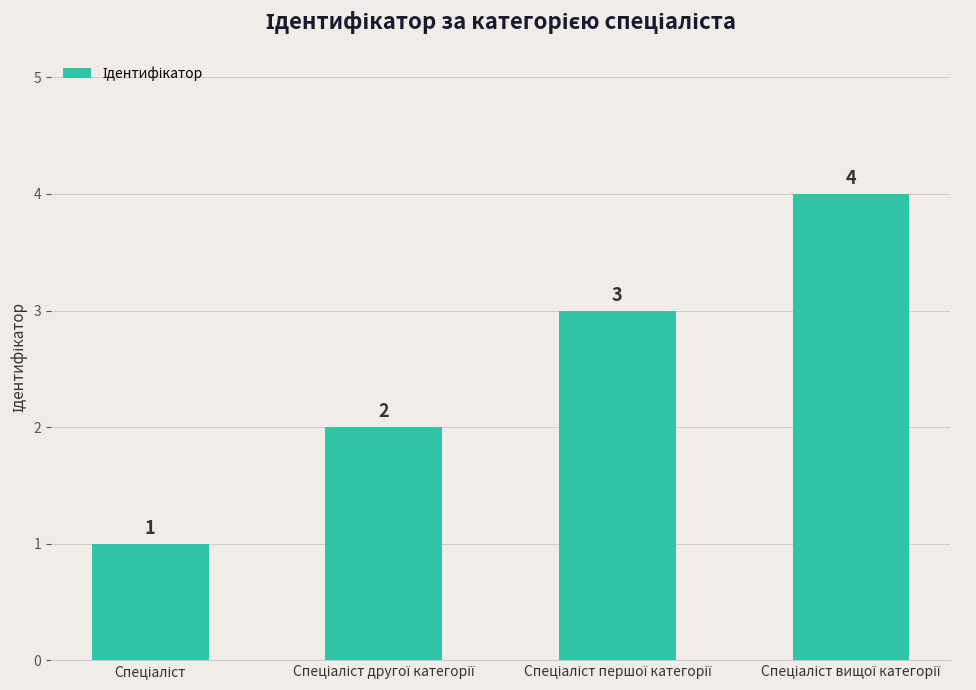

Count the number of categories in the chart.

4